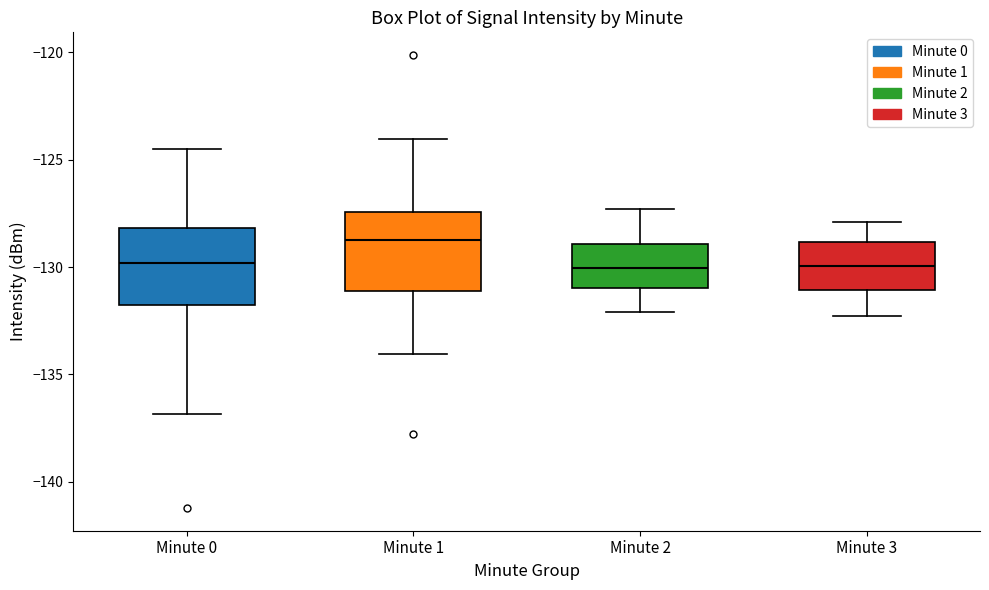

Reading left to right, read every box against the y-axis: the position of its median line, the range the box covers, and the ends of its whiskers. The values are not printed on the chart, so give them approximately, as read against the axis.

Minute 0: median -130.0, box -132.0 to -128.0, whiskers -137.0 to -124.5
Minute 1: median -128.5, box -131.0 to -127.5, whiskers -134.0 to -124.0
Minute 2: median -130.0, box -131.0 to -129.0, whiskers -132.0 to -127.5
Minute 3: median -130.0, box -131.0 to -129.0, whiskers -132.5 to -128.0